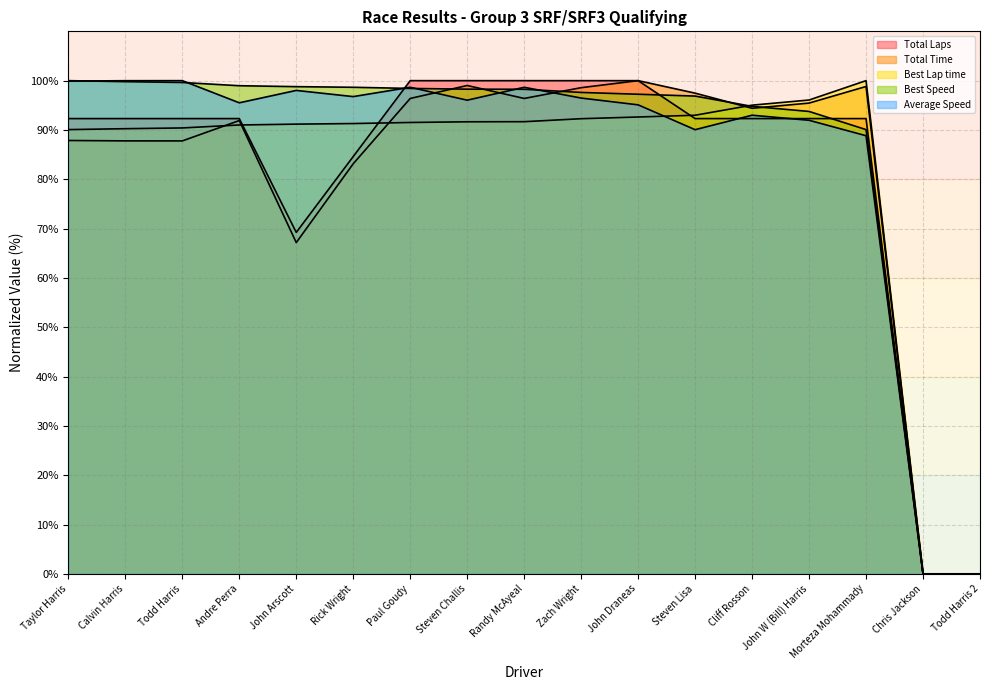

Reading left to right, extract all data points from this chart.

Total Laps: 92.3	92.3	92.3	92.3	69.2	84.6	100.0	100.0	100.0	100.0	100.0	92.3	92.3	92.3	92.3	0.0	0.0
Total Time: 87.9	87.8	87.8	91.9	67.2	83.2	96.4	99.0	96.4	98.6	100.0	97.5	94.4	95.5	98.8	0.0	0.0
Best Lap time: 90.1	90.3	90.4	91.0	91.2	91.3	91.5	91.7	91.7	92.3	92.6	93.0	95.0	96.1	100.0	0.0	0.0
Best Speed: 100.0	99.8	99.6	99.0	98.8	98.7	98.4	98.3	98.3	97.6	97.2	96.9	94.8	93.8	90.1	0.0	0.0
Average Speed: 99.9	100.0	100.0	95.5	98.0	96.8	98.7	96.0	98.7	96.5	95.1	90.1	93.0	92.0	88.8	0.0	0.0